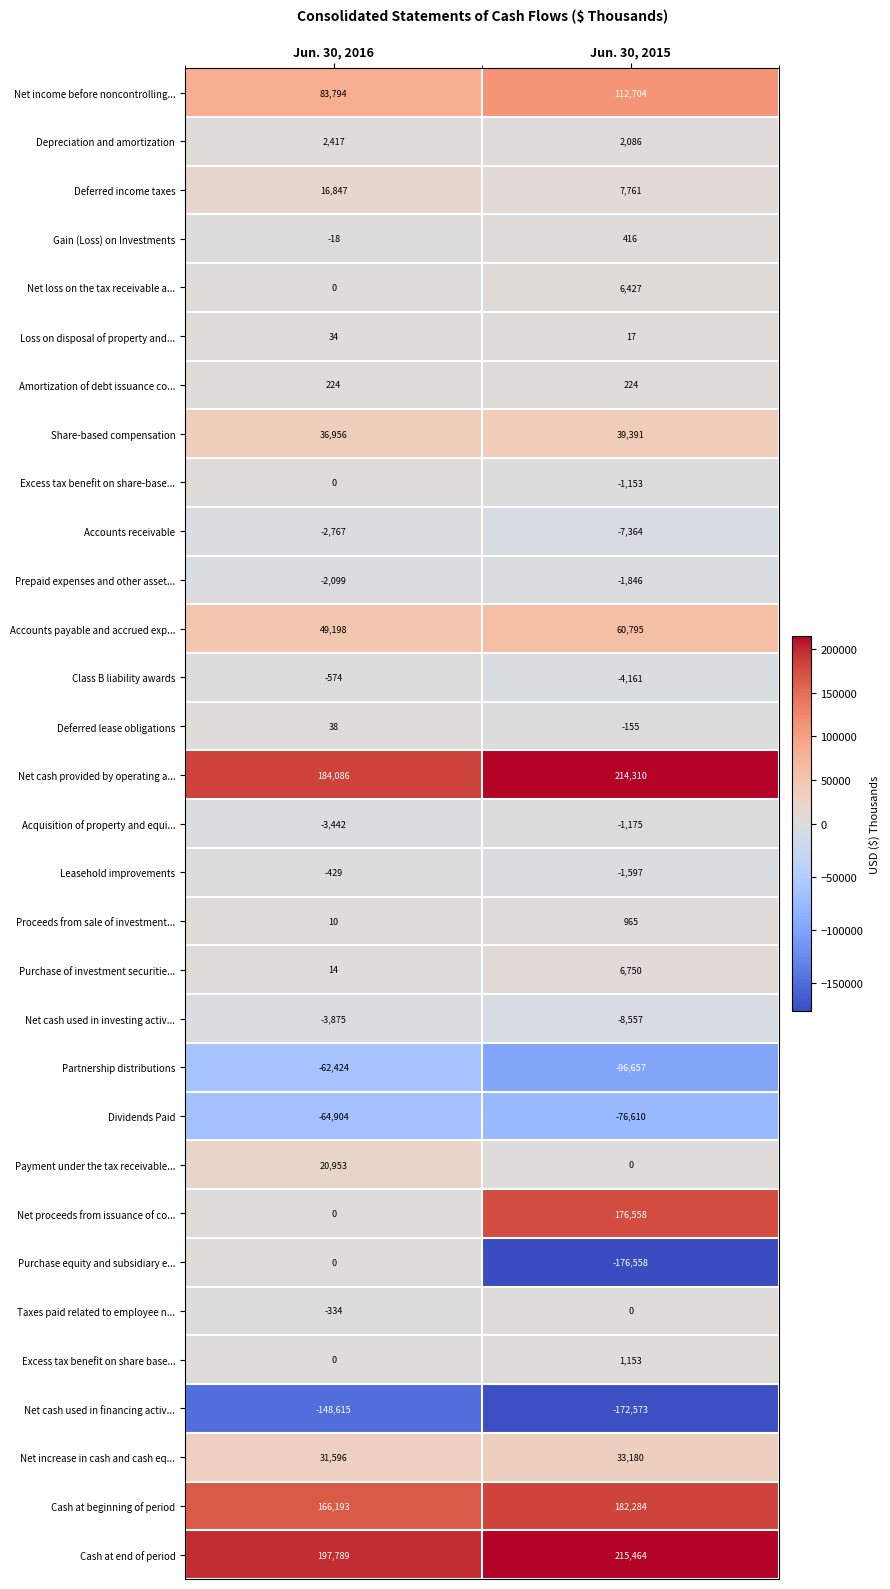

What is the spread (max minus min) of values at Jun. 30, 2015?

392022